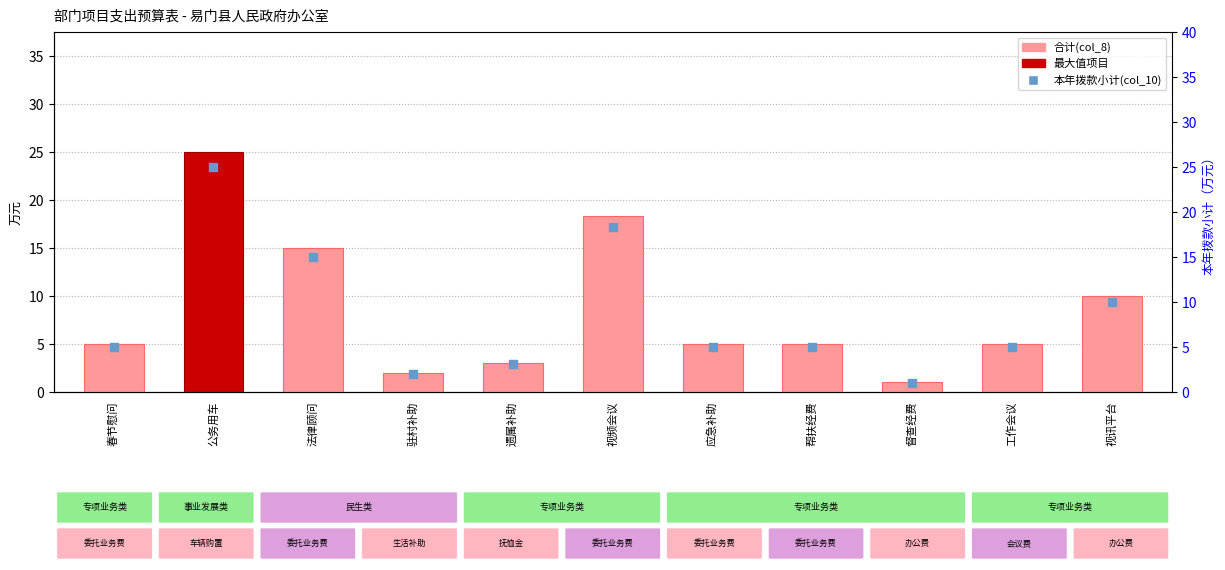

Which series contains the lowest Y value?

合计(col_8)